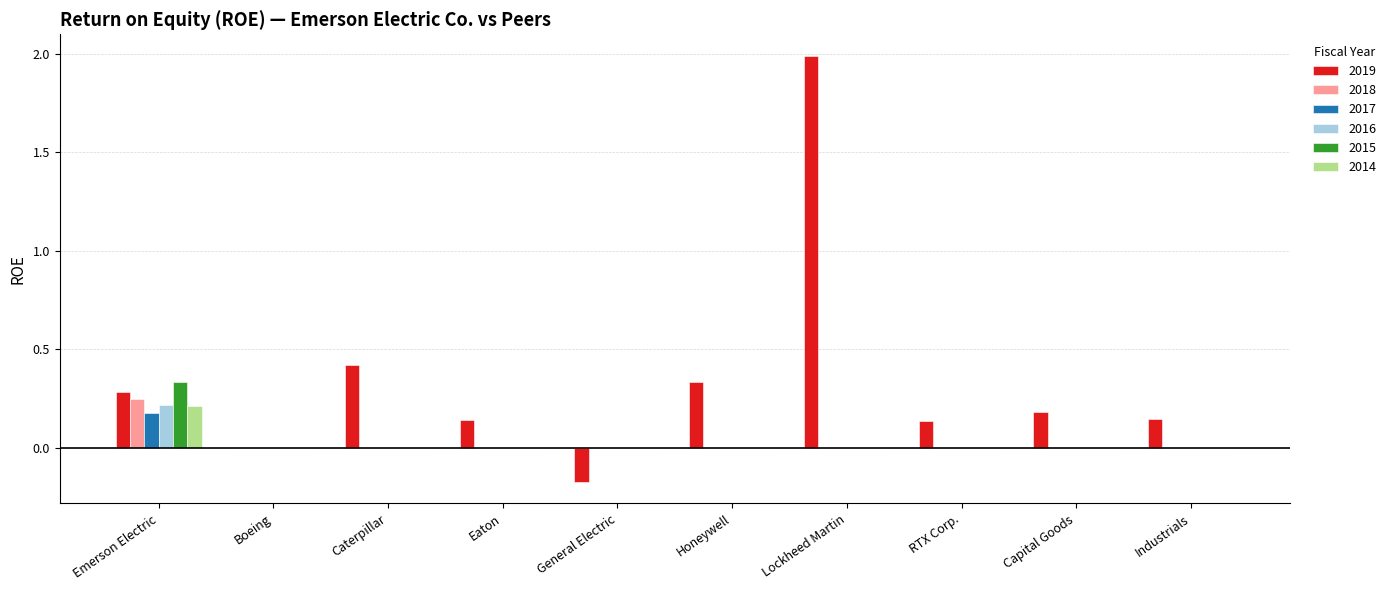

Count the 2015 values in the range 0 to 1.

10